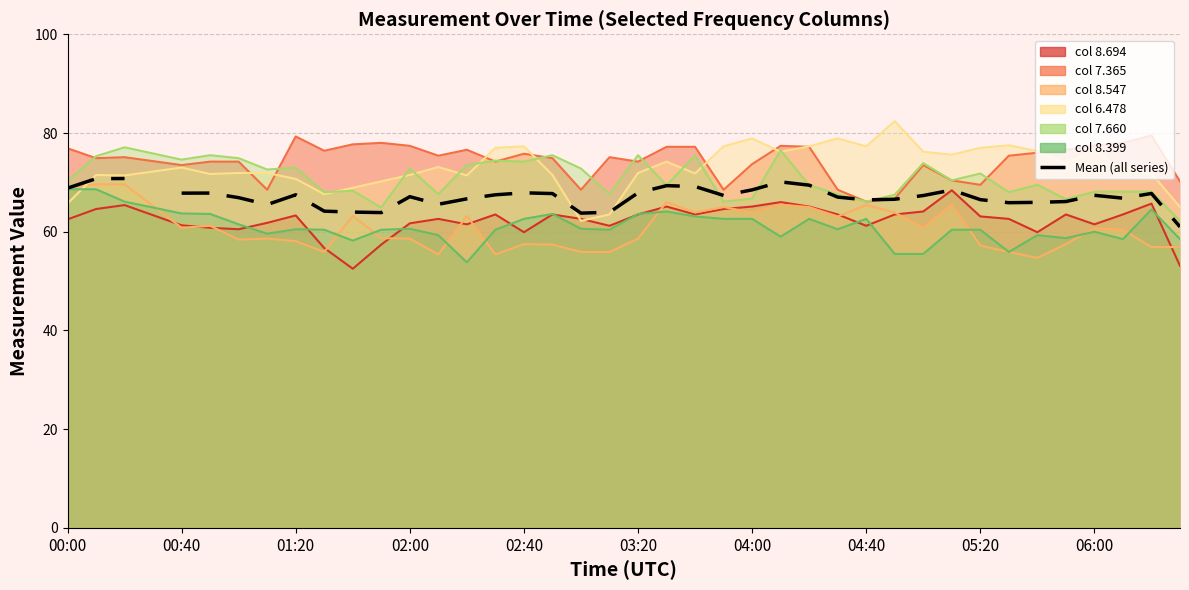

How many interior local valleys (lower than both neighbors) does the data have?

8